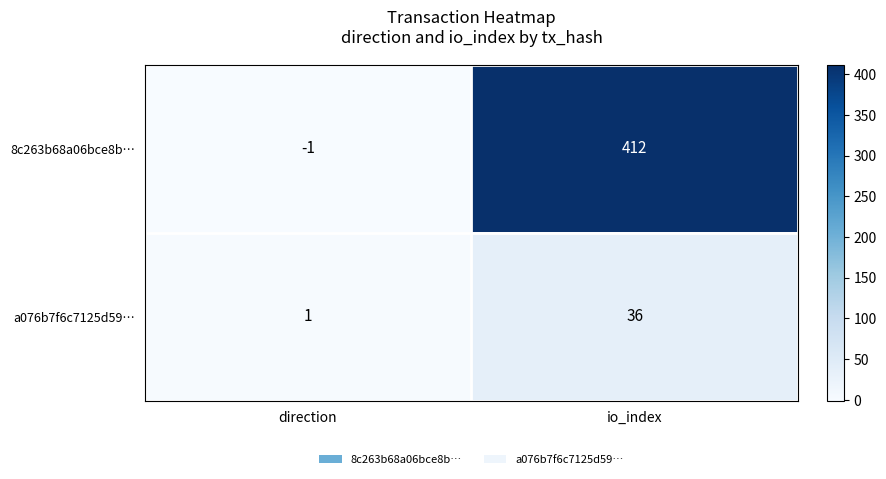

Where is a076b7f6c7125d59… nearest to the value 18?

direction